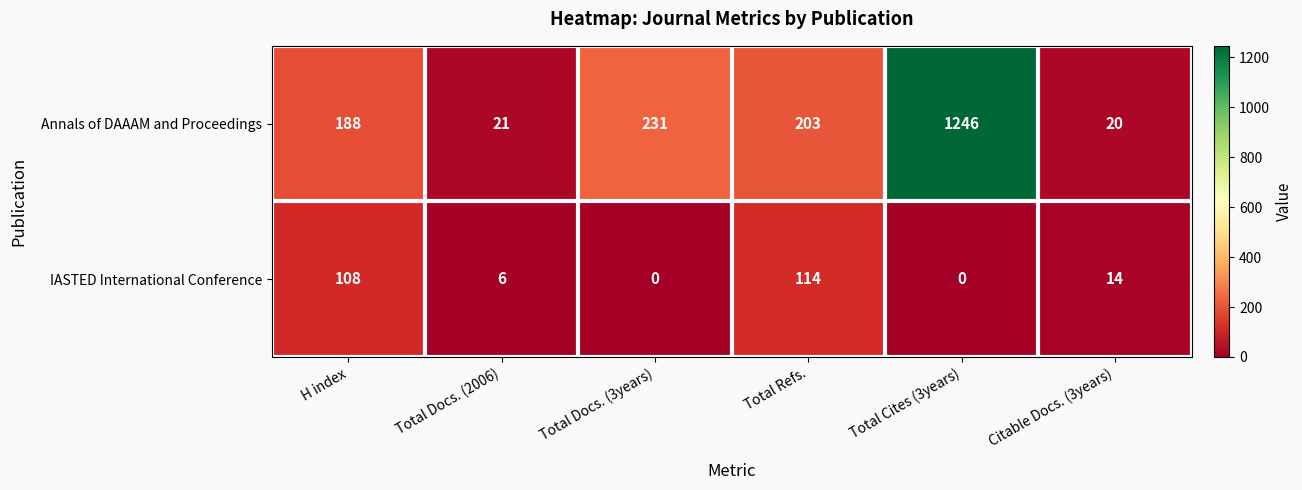

Which series has the largest range (max minus min)?

Annals of DAAAM and Proceedings